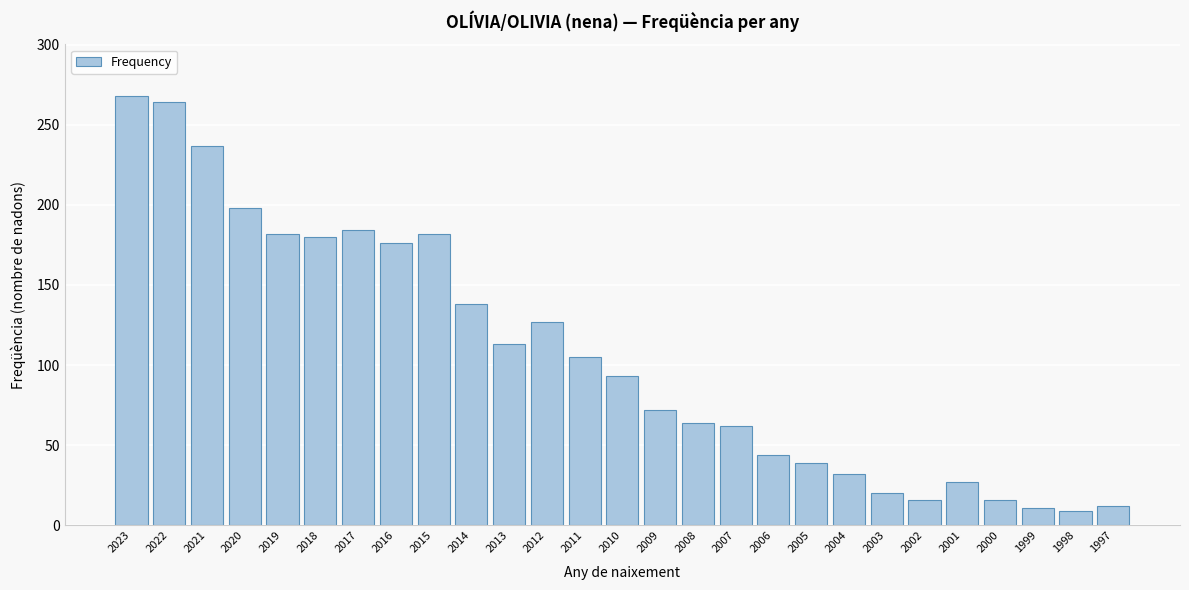

What is the greatest value displayed?

268